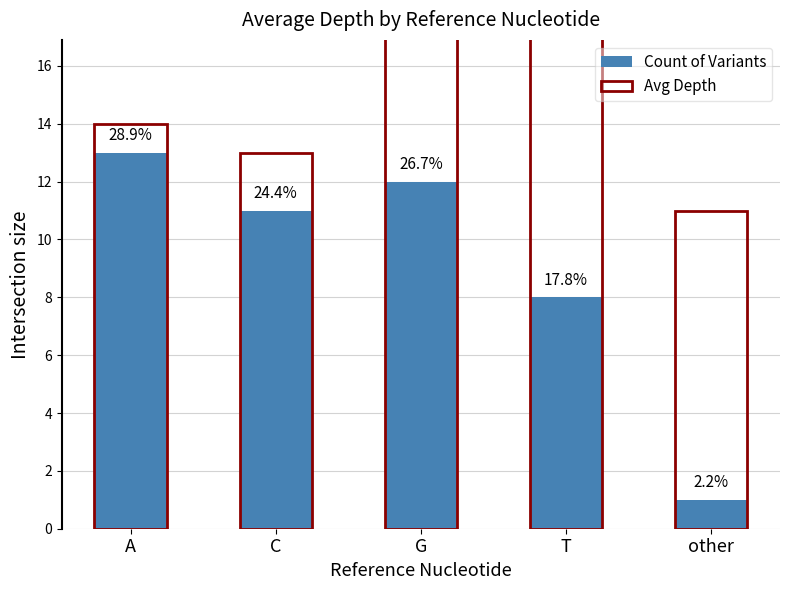

Which series has the largest total across all categories?

Avg Depth